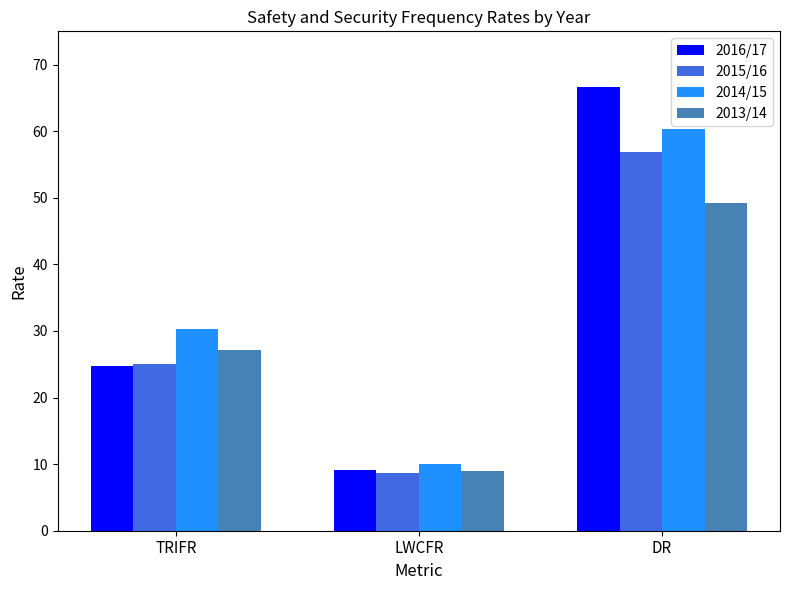

The 2016/17 series shows 19.4 at DR. True or false?

False